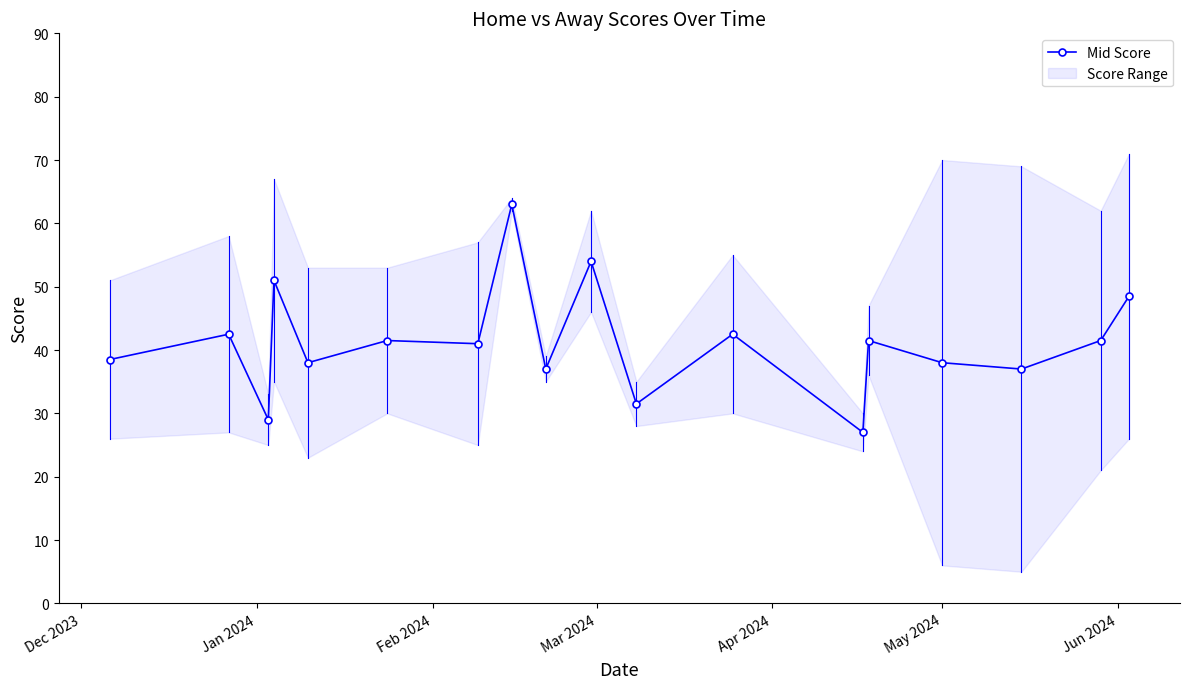

What is the highest value of the Mid Score series?

63.0